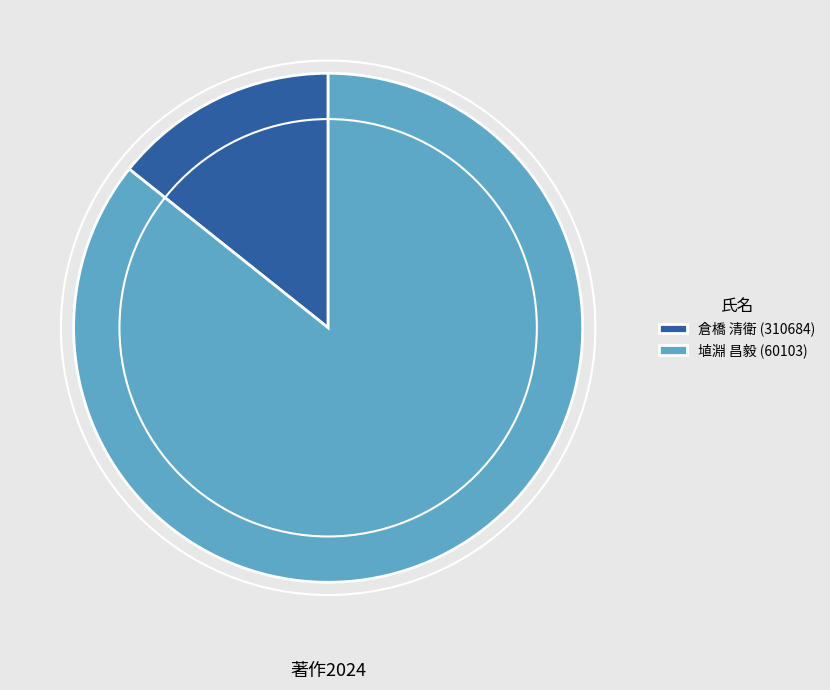

How many segments does this pie chart have?

2